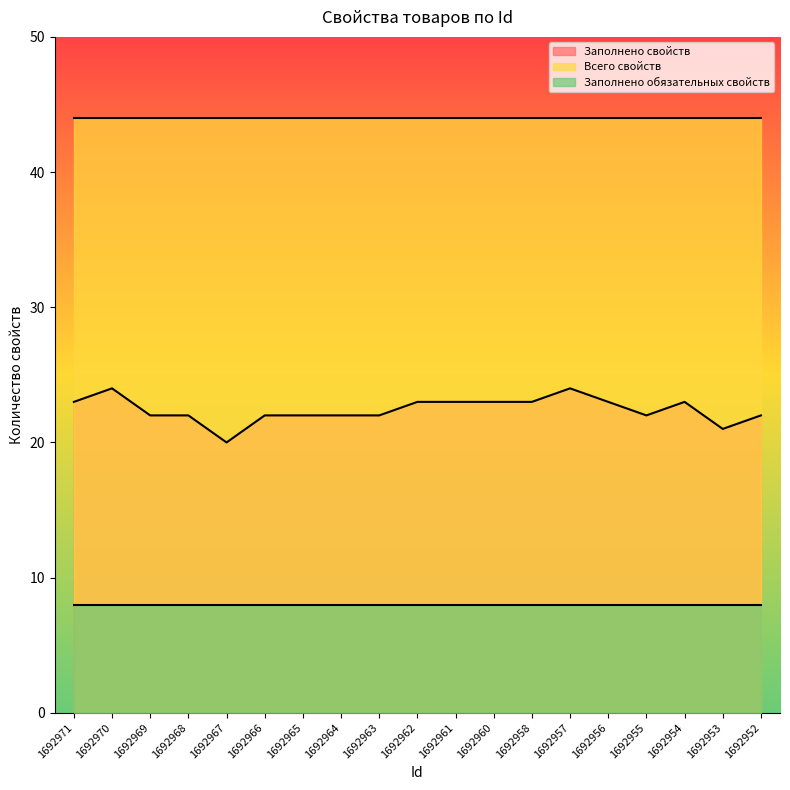

How many lines are shown in the chart?

3